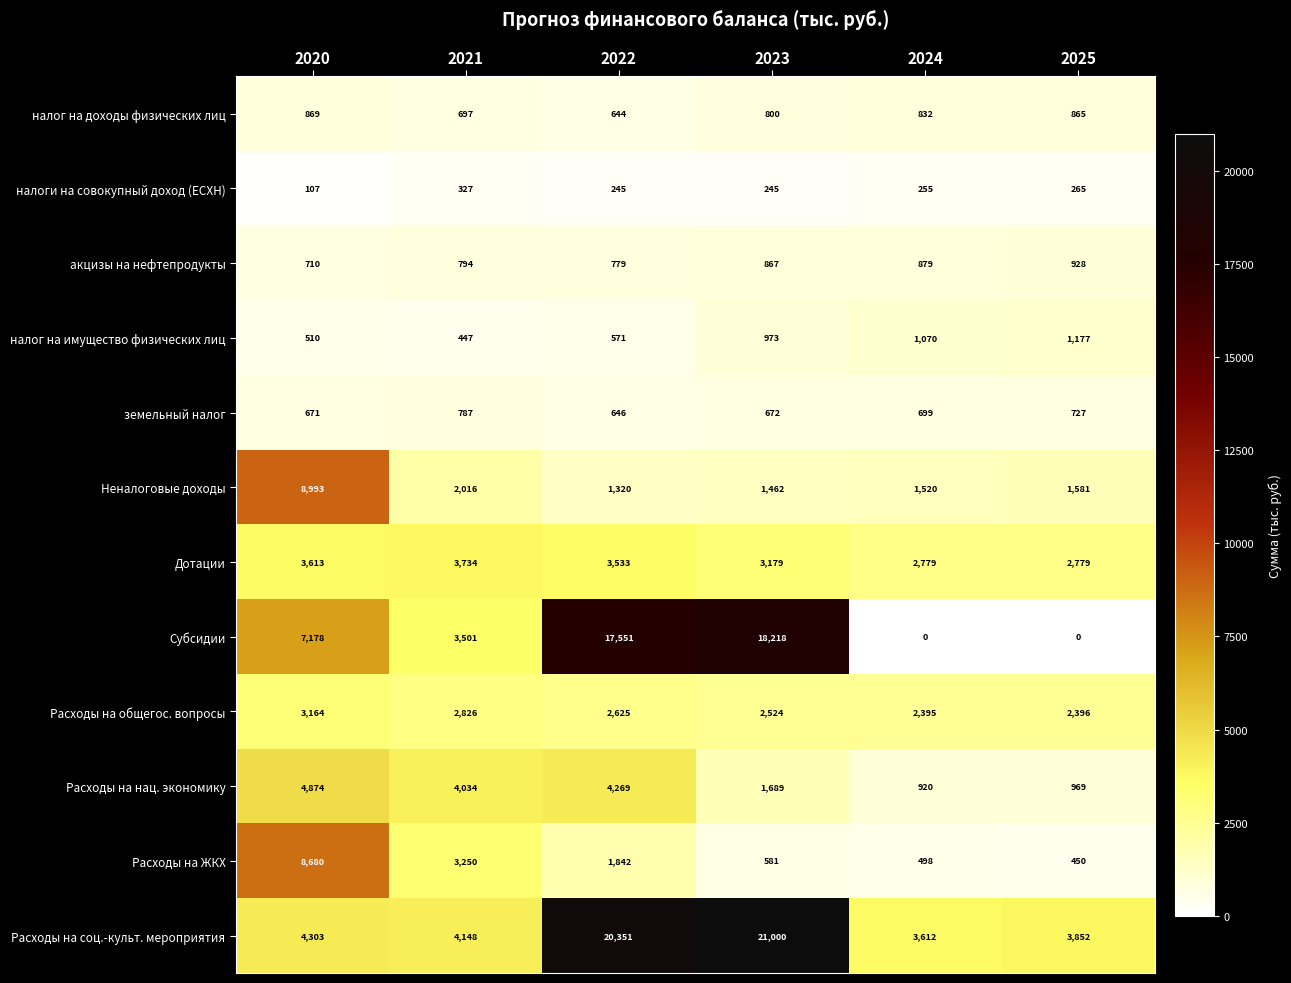

How many series are shown in this chart?

12